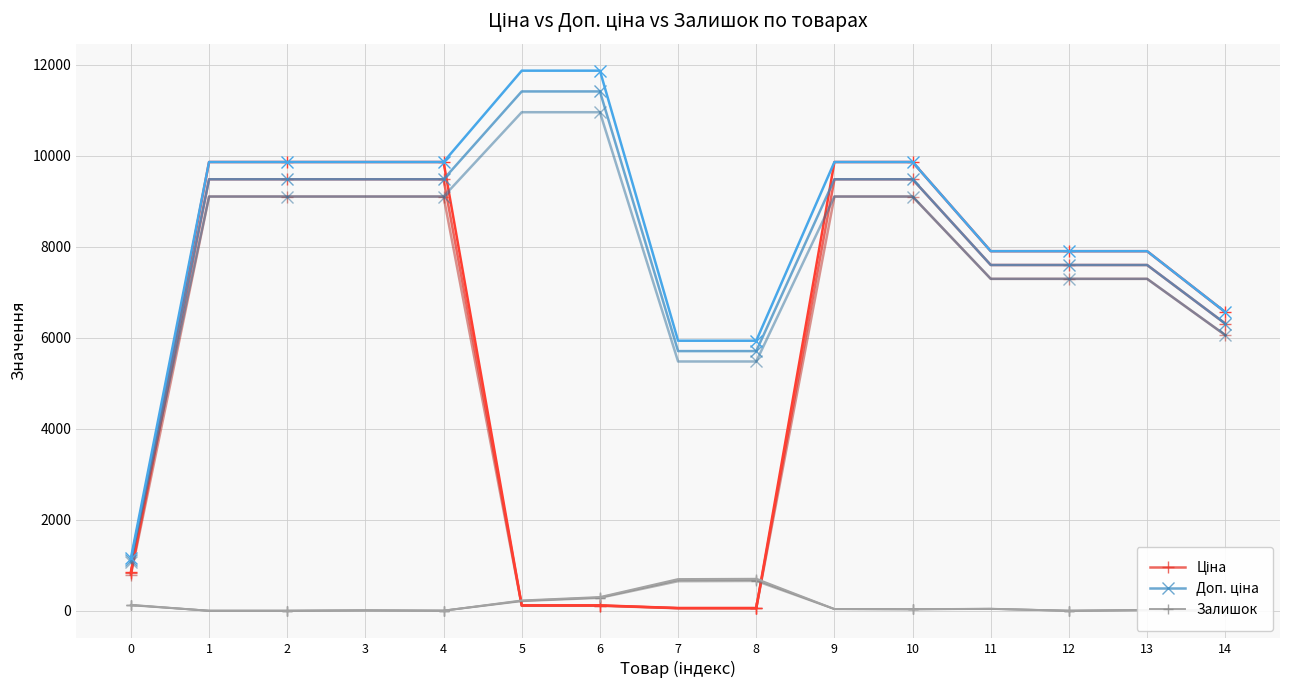

Is the value of Ціна at 13 greater than the value of Доп. ціна at 5?

No